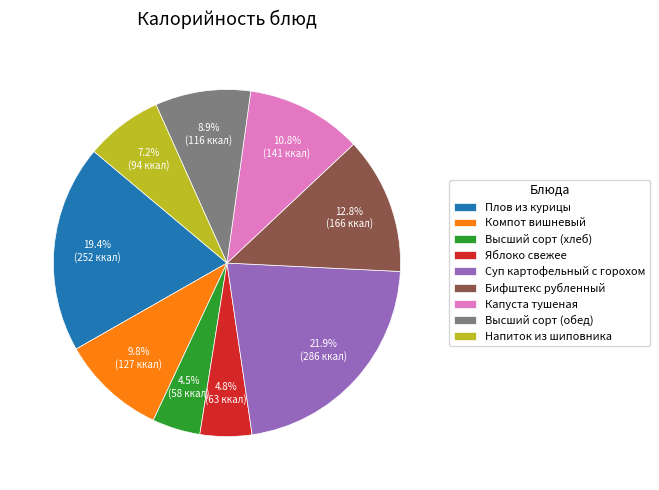

Which category has the biggest portion of the pie?

Суп картофельный с горохом